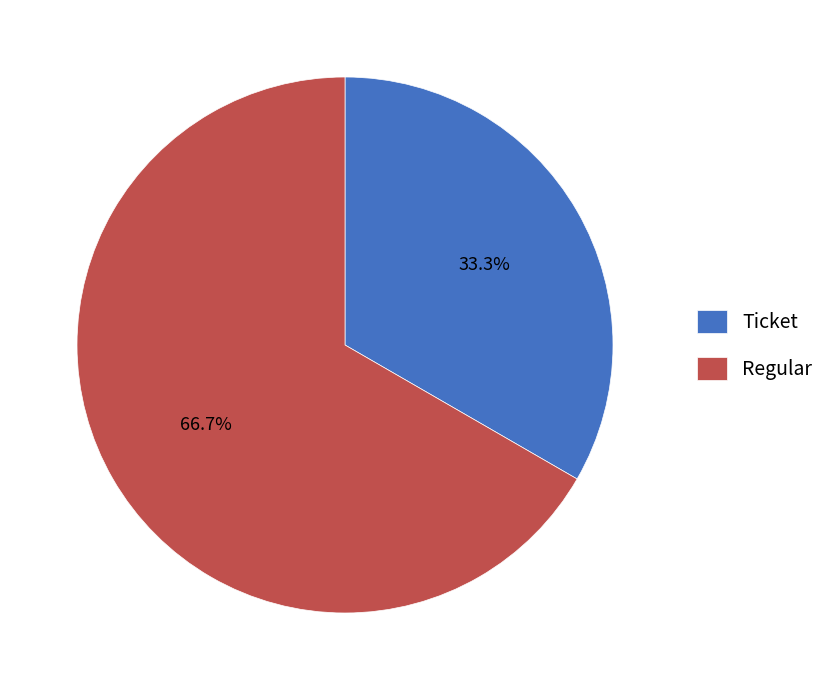

How many segments does this pie chart have?

2